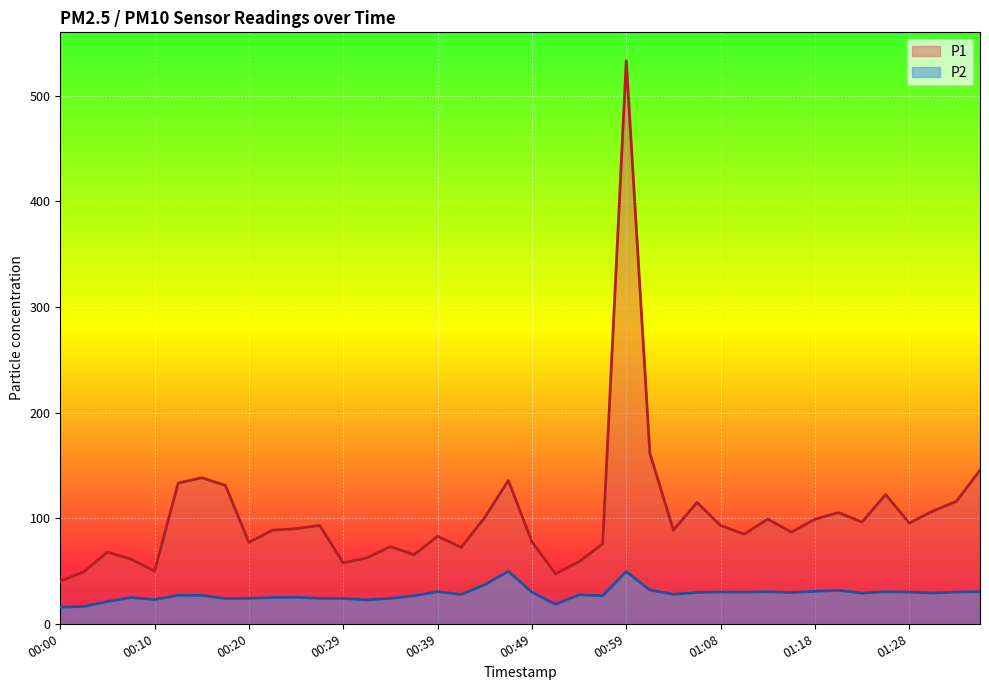

Is the value of P2 at 00:00 greater than the value of P1 at 00:49?

No